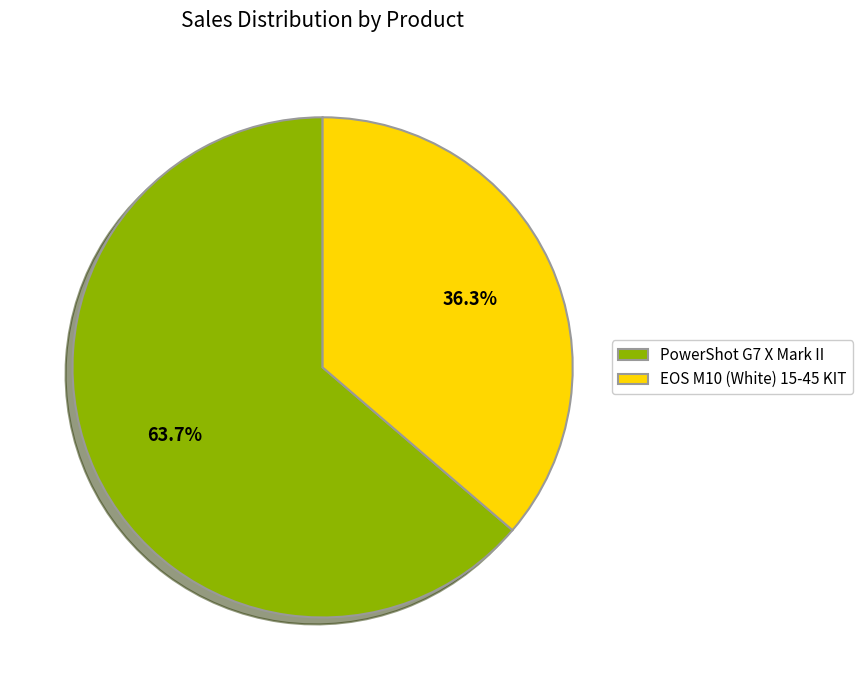

What is the majority slice?

PowerShot G7 X Mark II